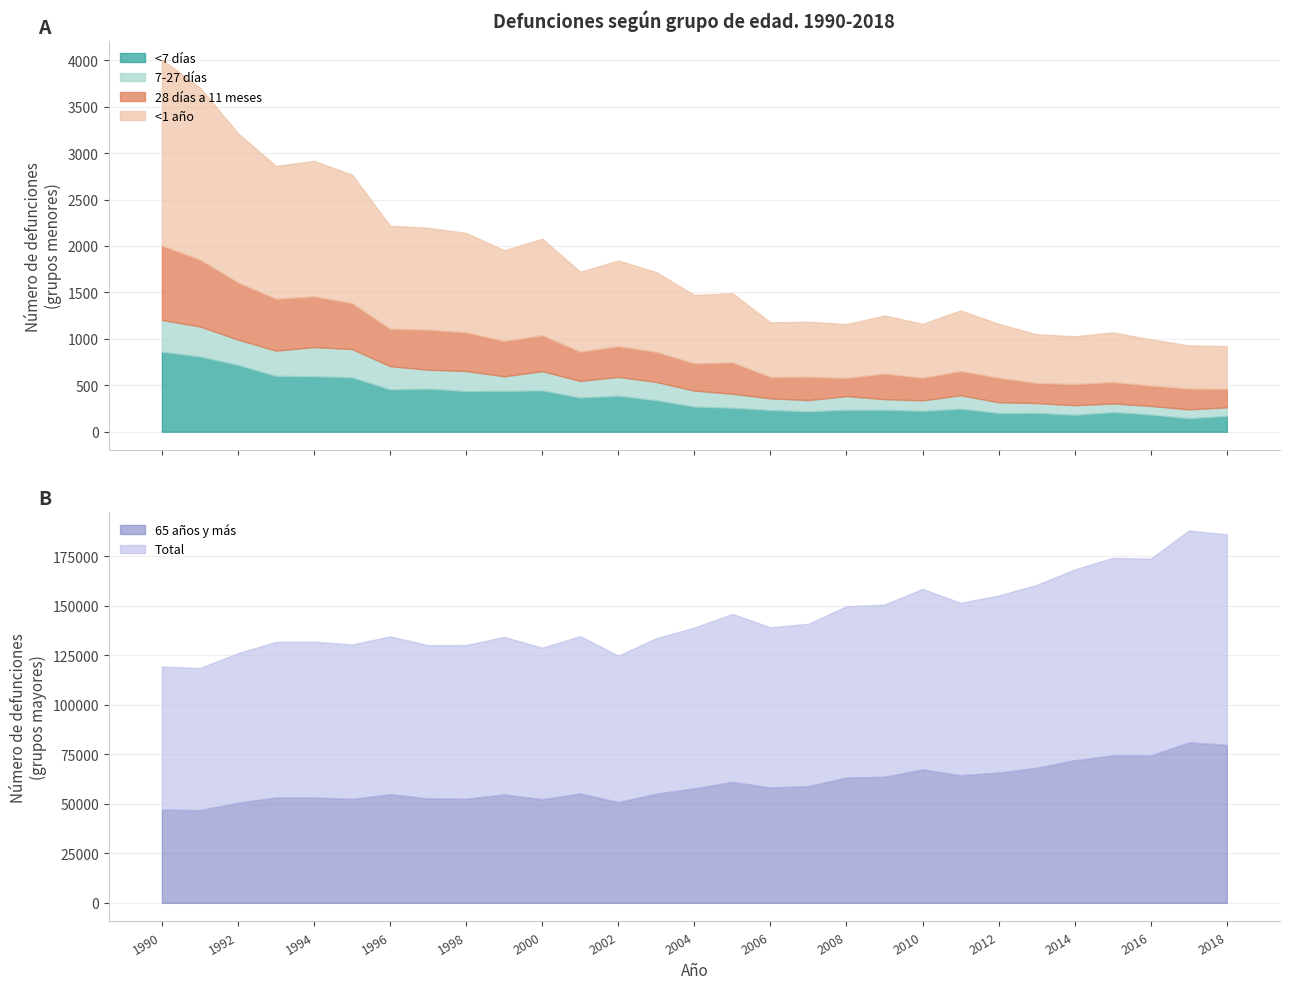

True or false: 7-27 días has more than 1 interior local peaks.

True